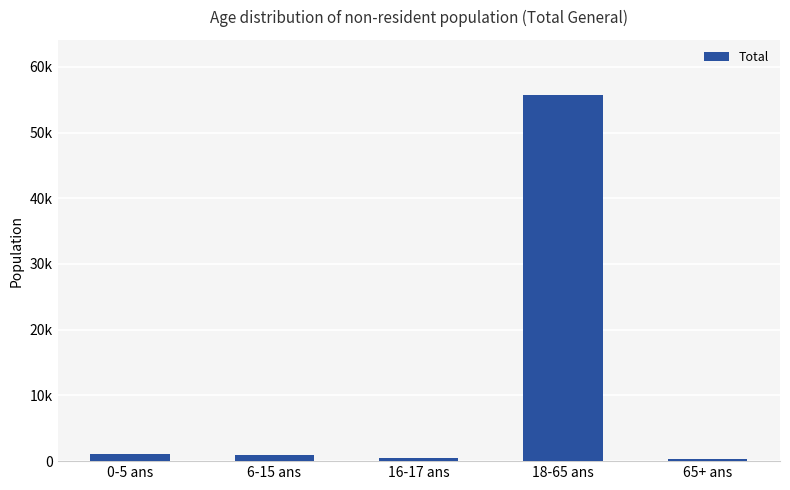

What is the ratio of the value at 18-65 ans to the value at 16-17 ans?

116.8